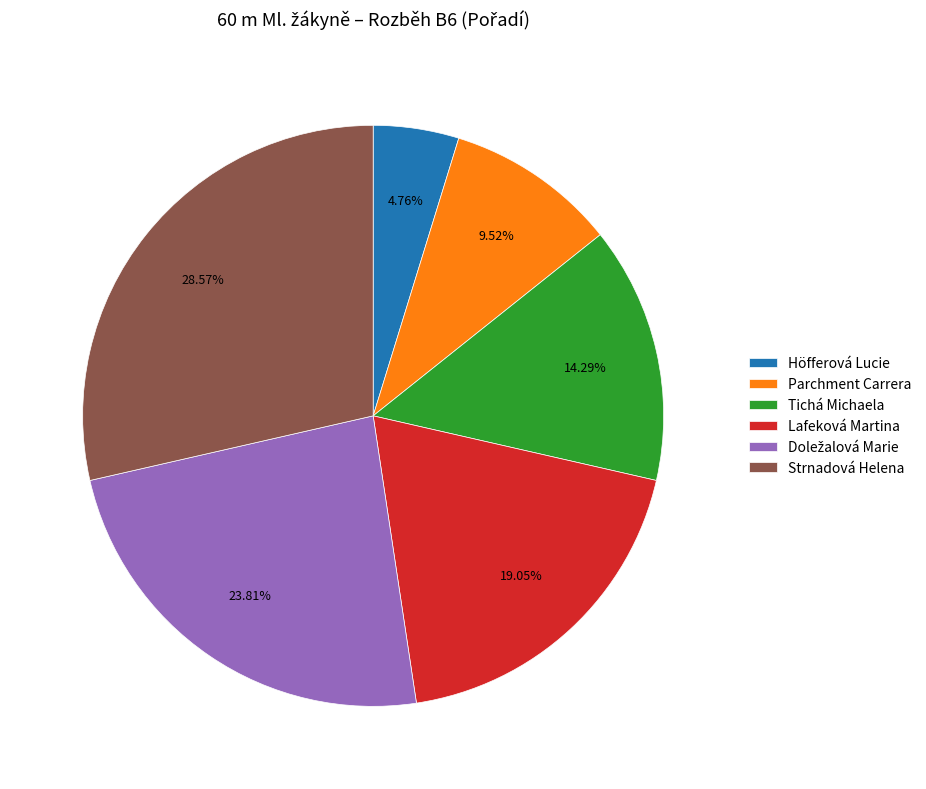

Does Strnadová Helena account for over 50% of the chart?

No